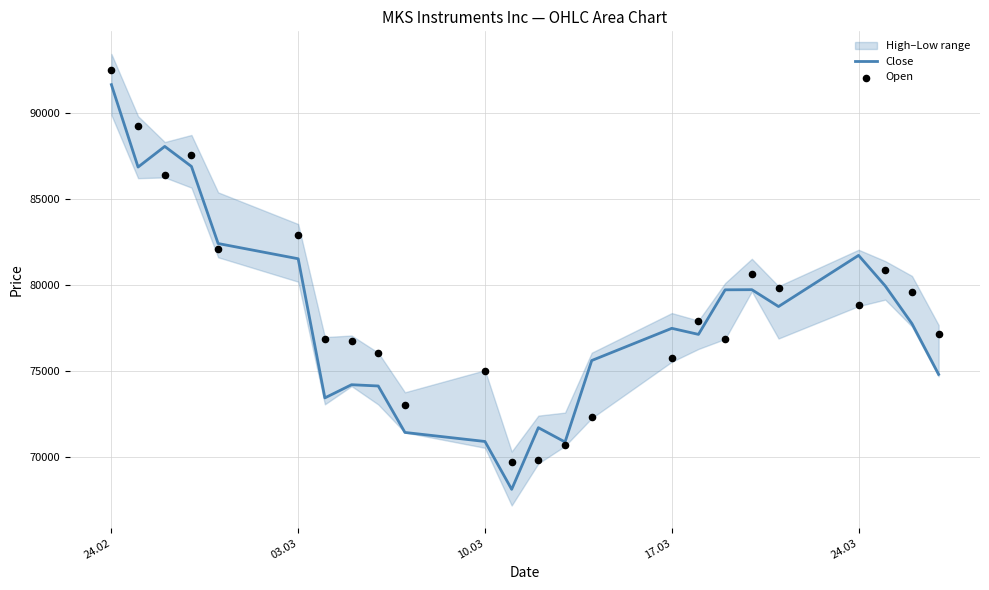

Which series has the largest total across all categories?

Open